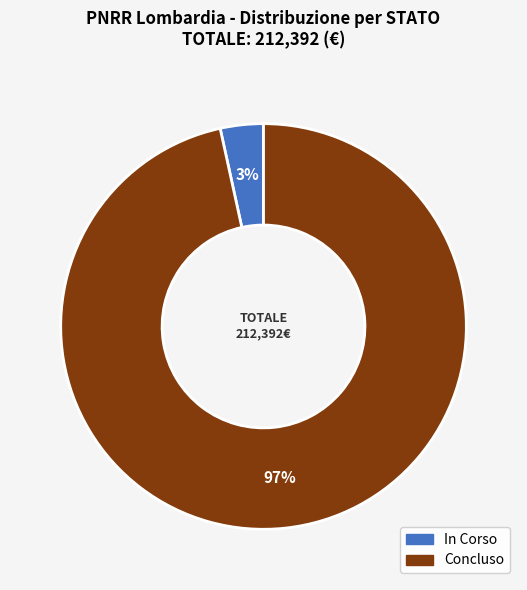

Which has a higher value, In Corso or Concluso?

Concluso